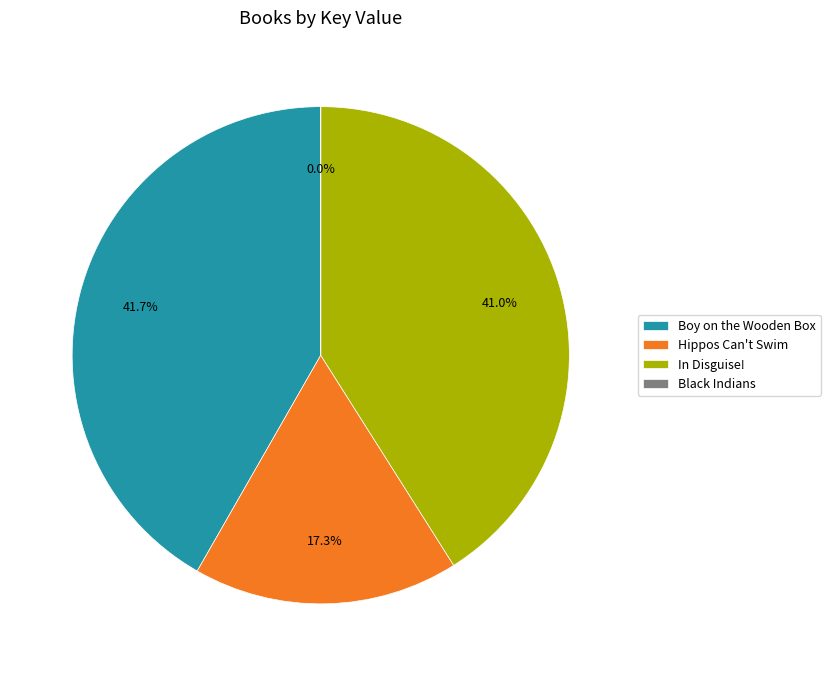

To the nearest percent, what portion does Hippos Can't Swim represent?

17%